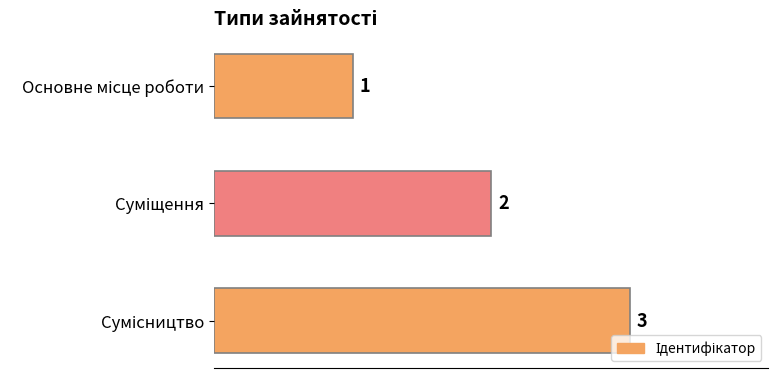

How many distinct data groups are displayed?

1